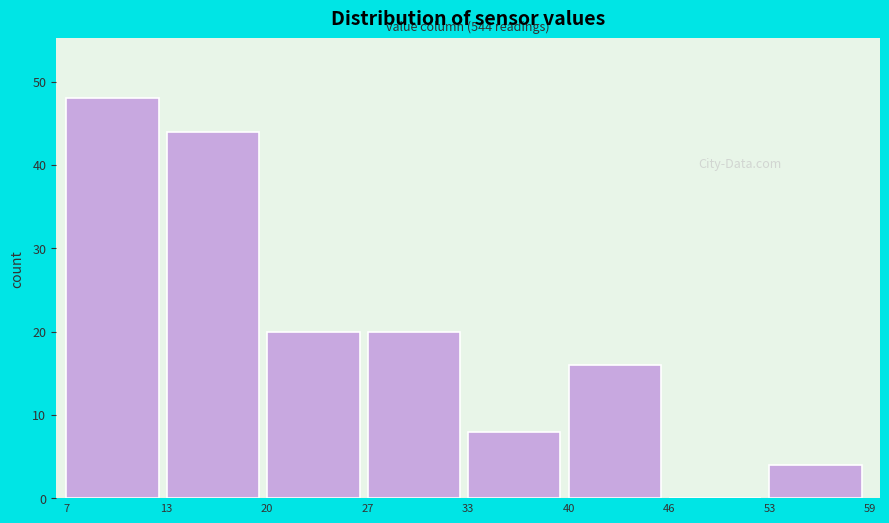

Which range on the x-axis has the tallest bar?

7 to 13